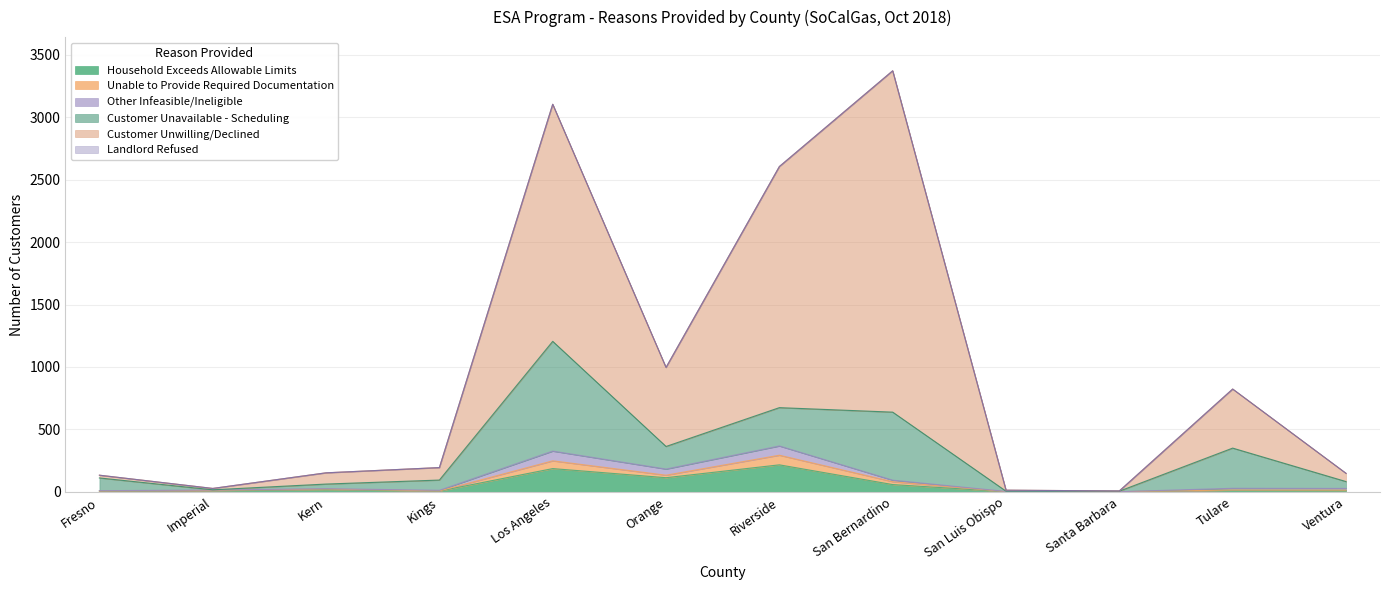

In Other Infeasible/Ineligible, how many points are higher than both neighbors (excluding endpoints)?

4